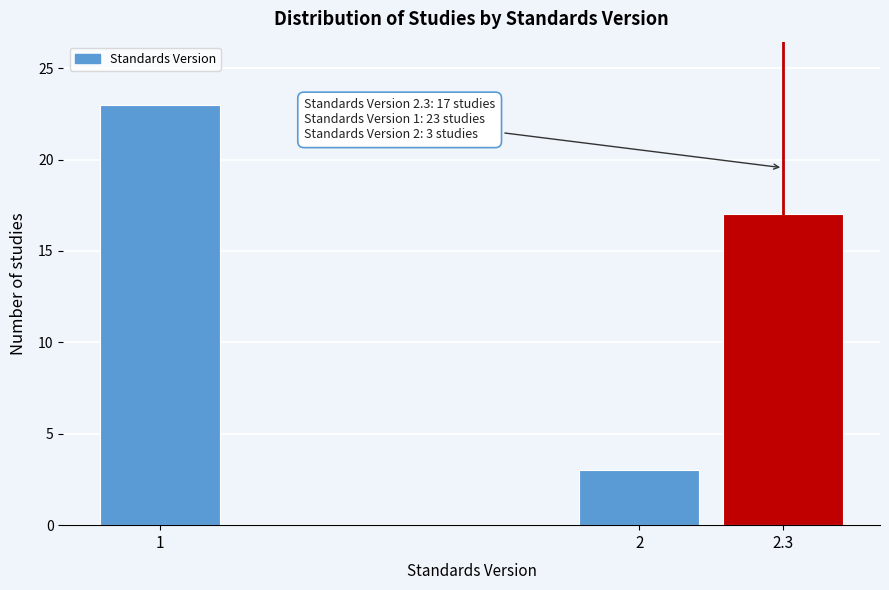

Reading left to right, what are all the values shown in this chart?

1=23	2=3	2.3=17